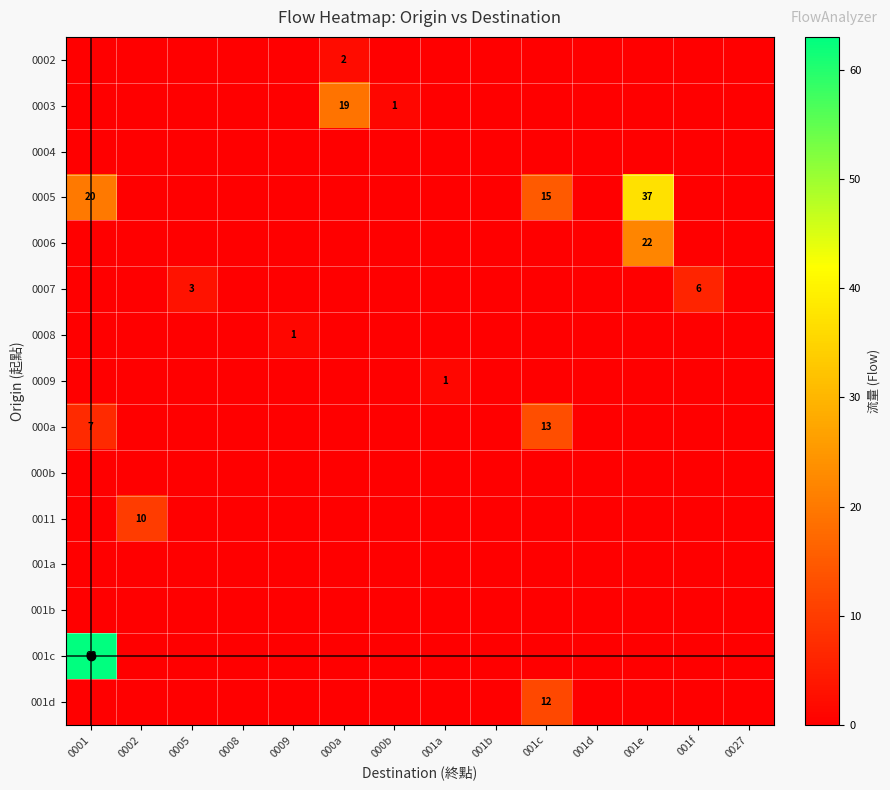

Is the value of row_7 at 001c greater than the value of row_12 at 0027?

No